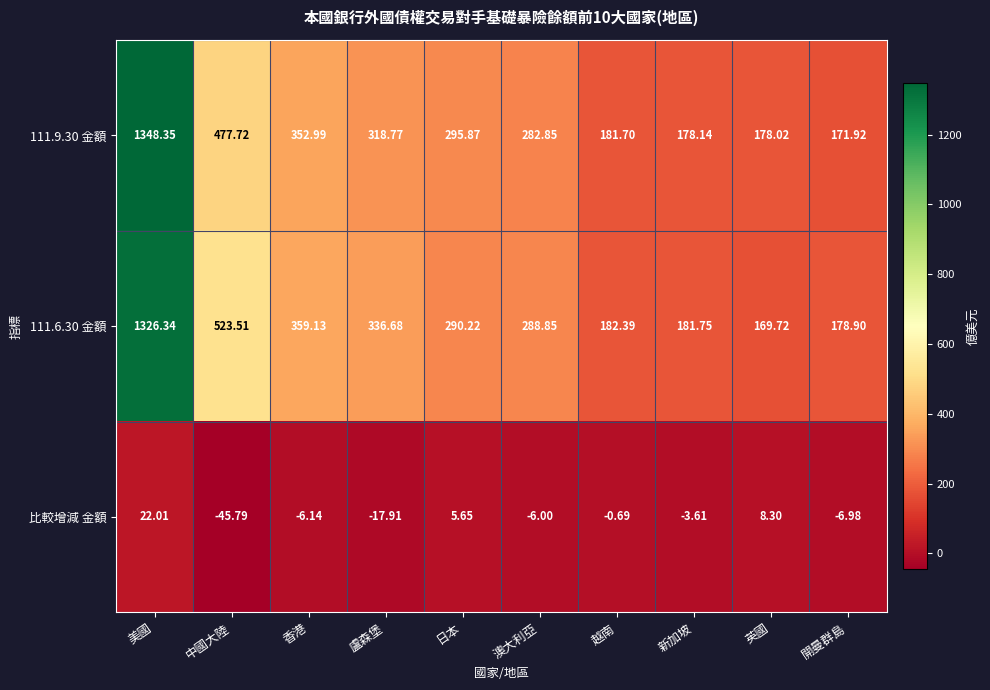

How many distinct data groups are displayed?

3